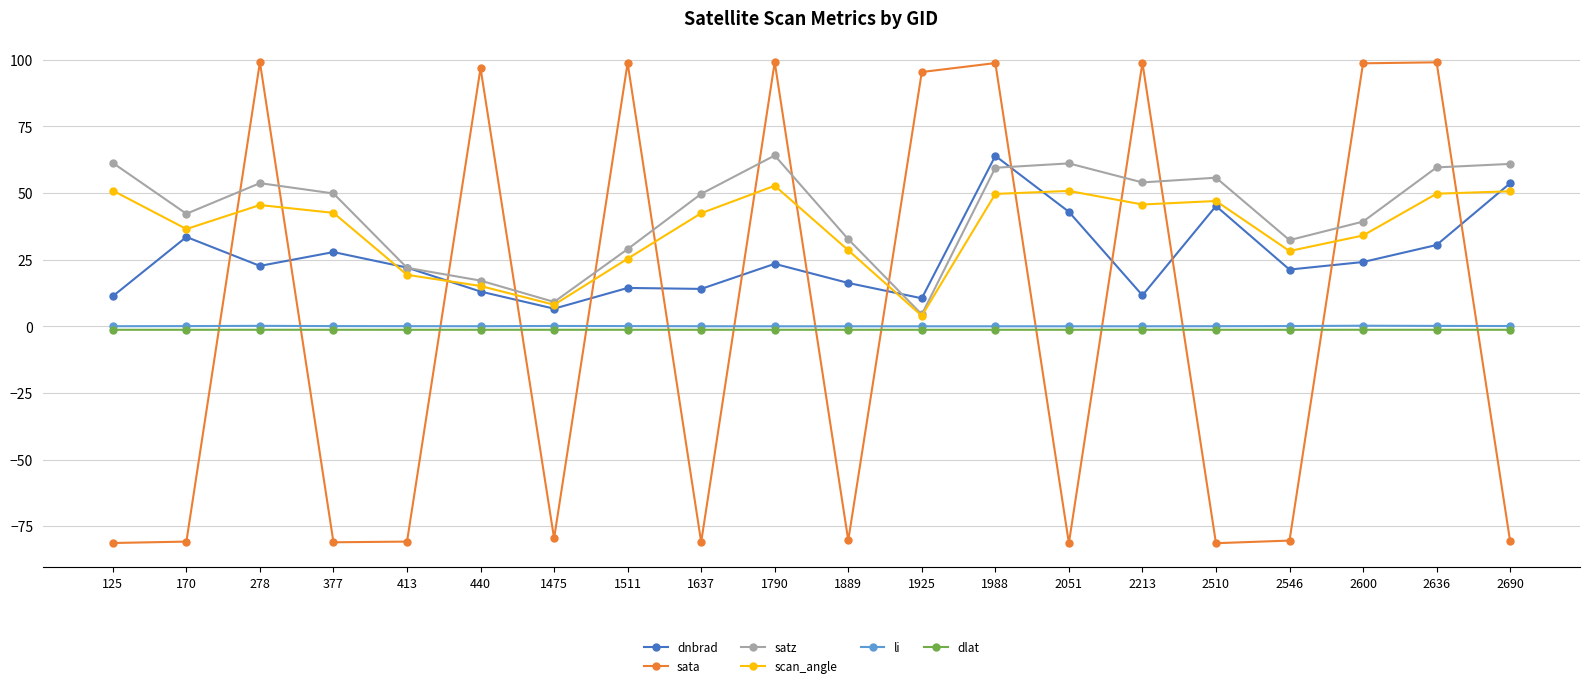

True or false: scan_angle has more than 0 points higher than both neighbors.

True